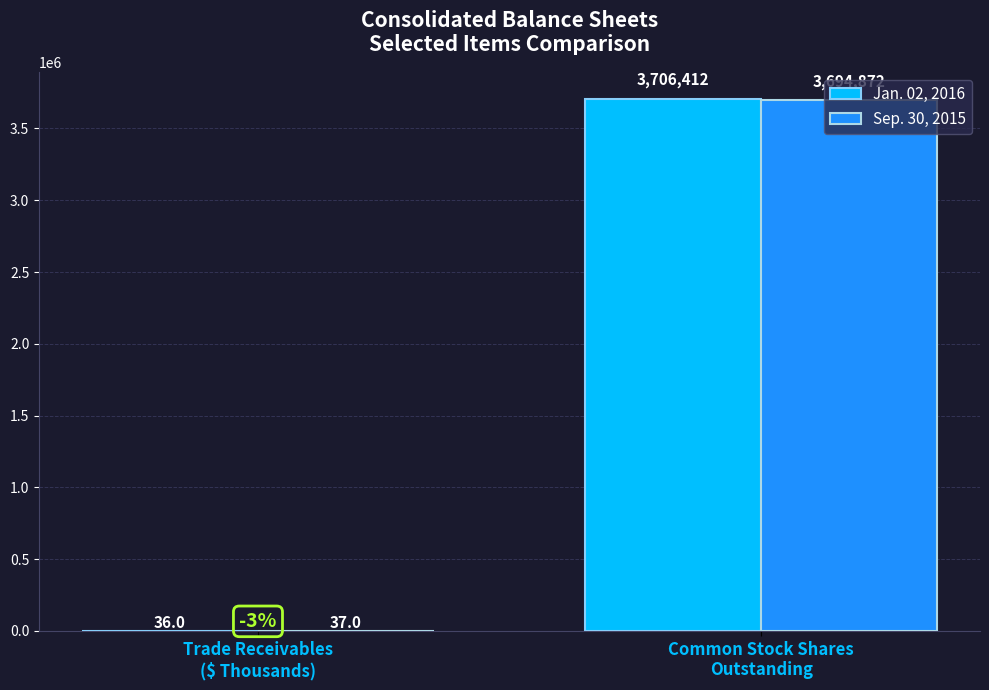

Which series has the widest spread of values?

Jan. 02, 2016